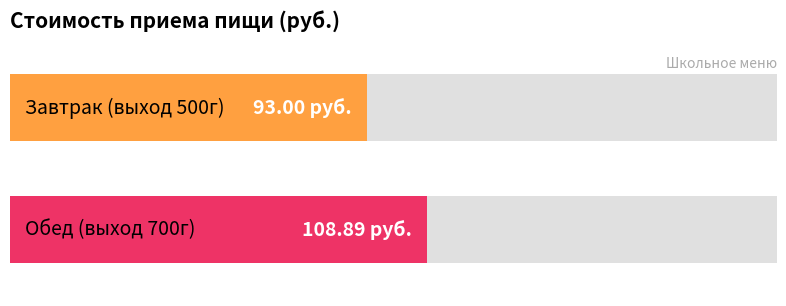

Are the bars grouped side by side (vs. stacked)?

Yes